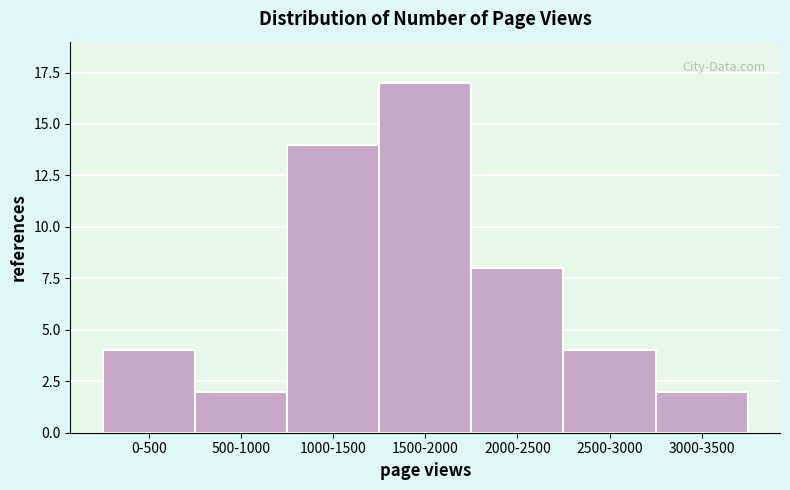

Reading right to left, transcribe all the data shown in this chart.

2	4	8	17	14	2	4